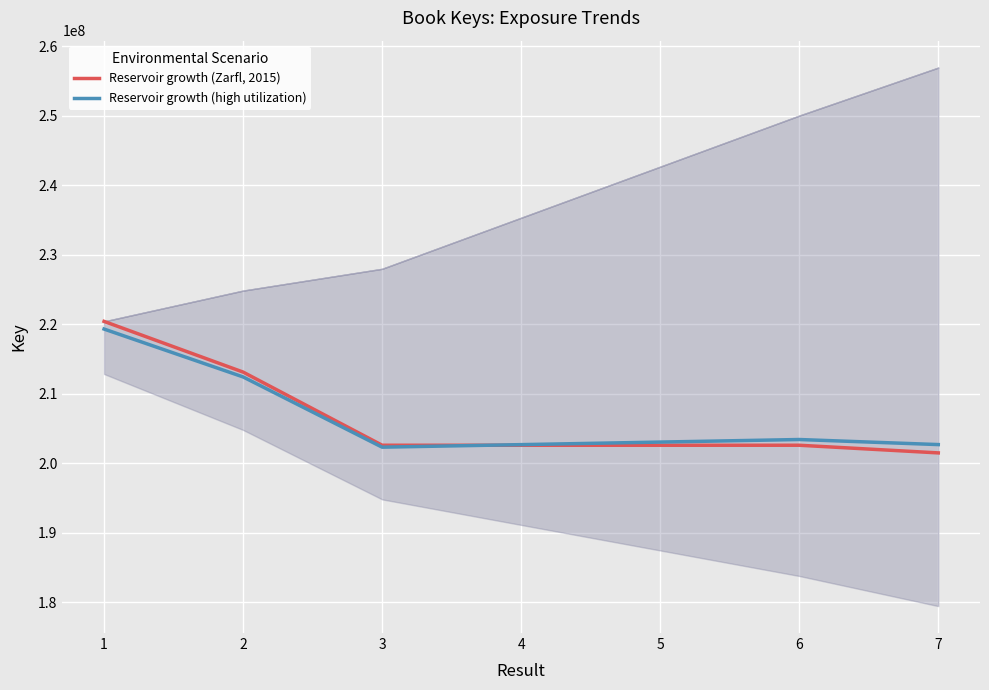

What is the lowest value of the Reservoir growth (Zarfl, 2015) series?

201470263.0